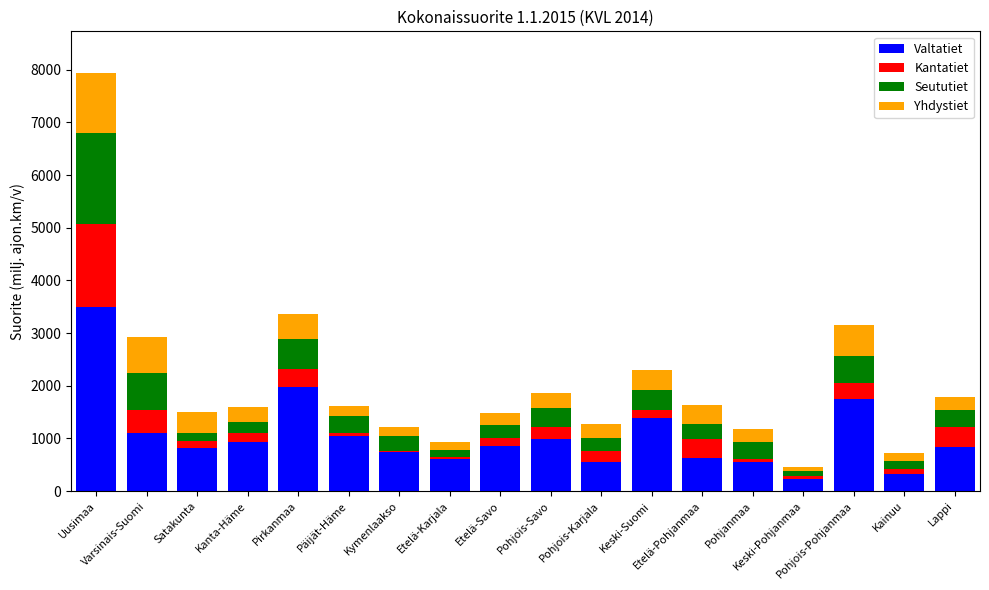

What is the lowest value of the Valtatiet series?

228.5